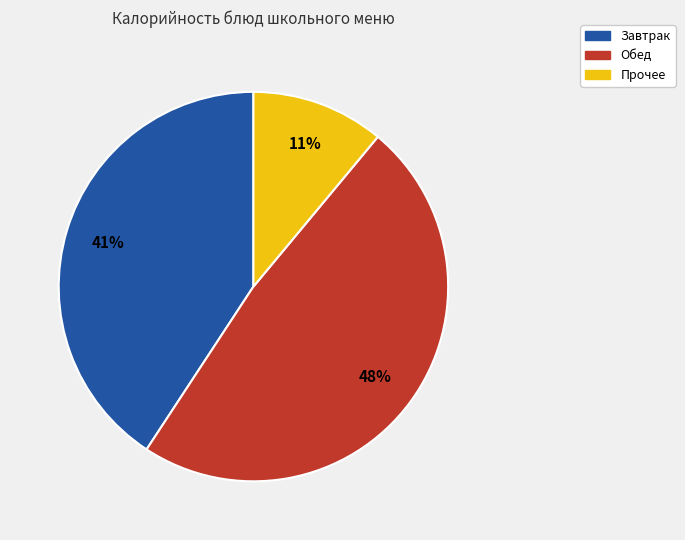

To the nearest percent, what is the average slice percentage?

33%